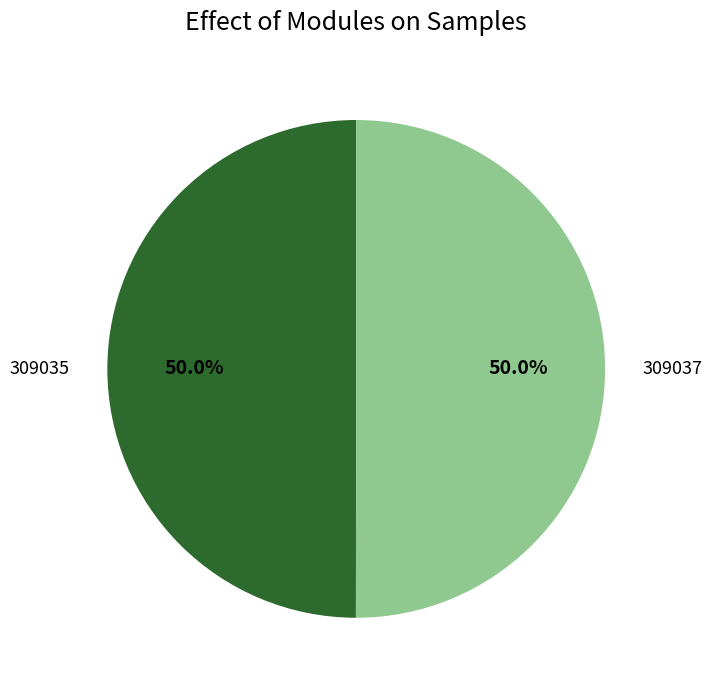

Count the number of slices in the pie.

2